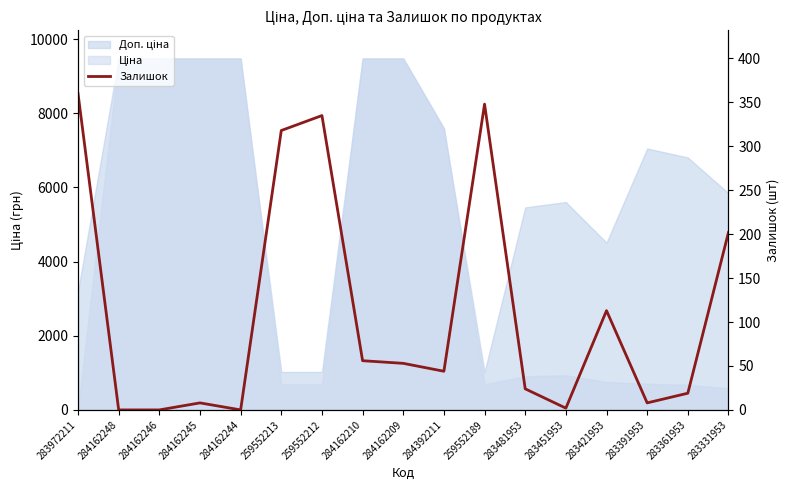

Between 283391953 and 283481953, which is larger?

283481953